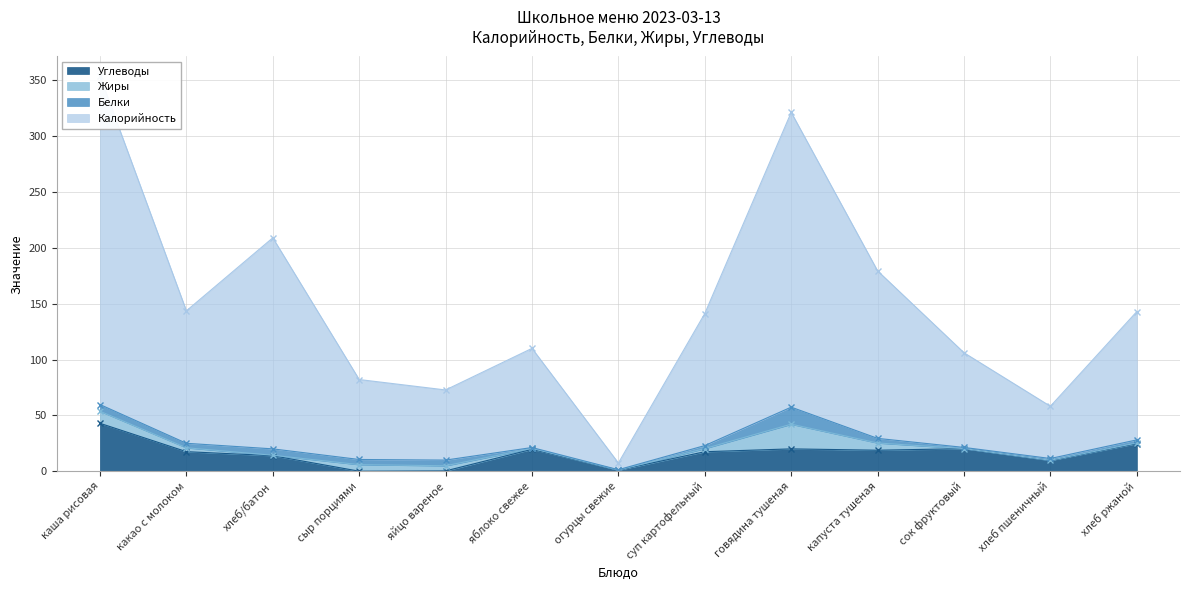

Which series has the widest spread of values?

Калорийность